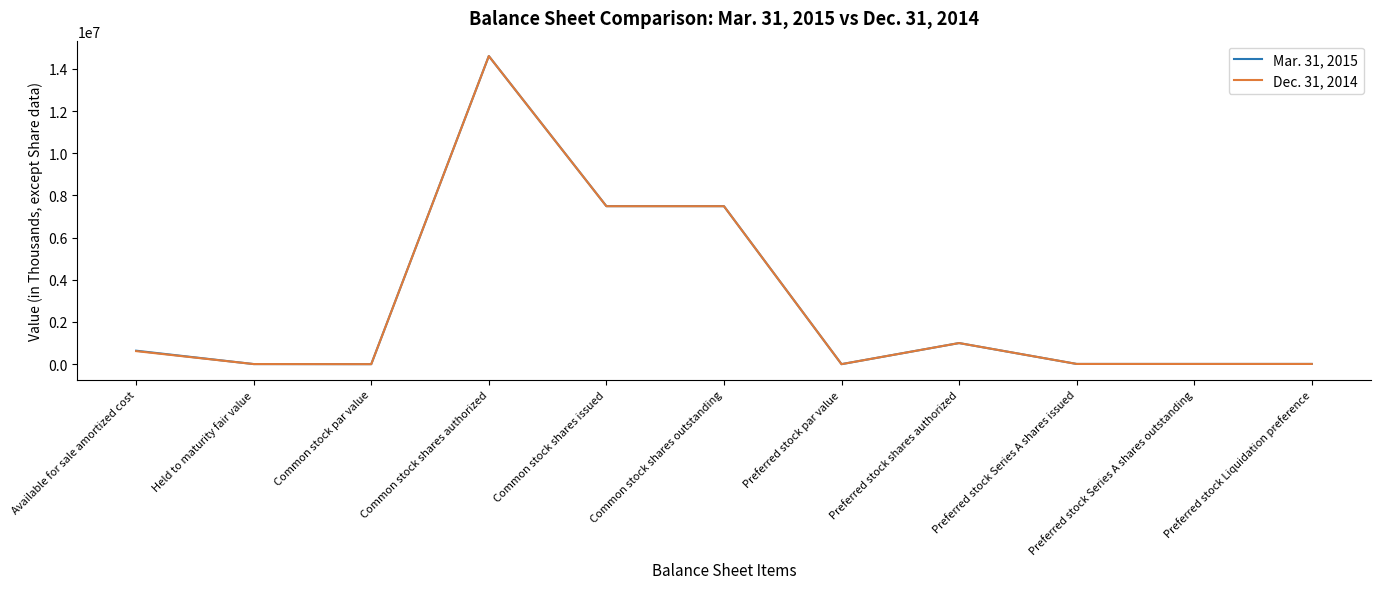

What is the difference between the maximum and minimum values in the Dec. 31, 2014 series?

14608000.0